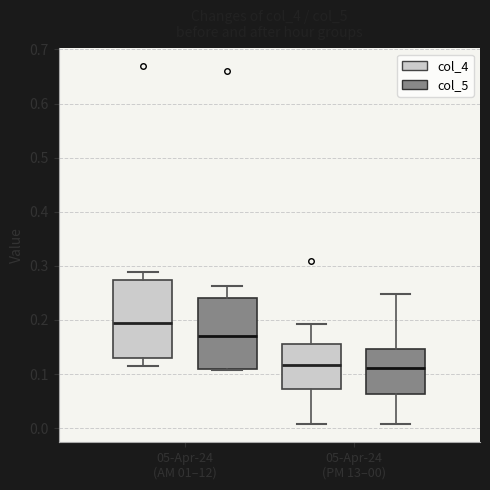

Which box's median line is the highest?

05-Apr-24 (AM 01–12) (col_4)